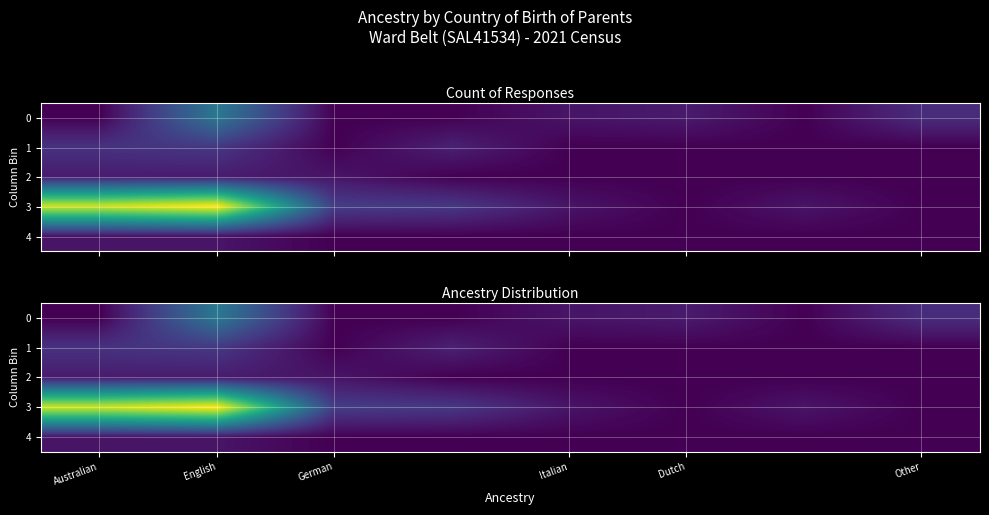

The 4 series shows 0.0 at English. True or false?

False